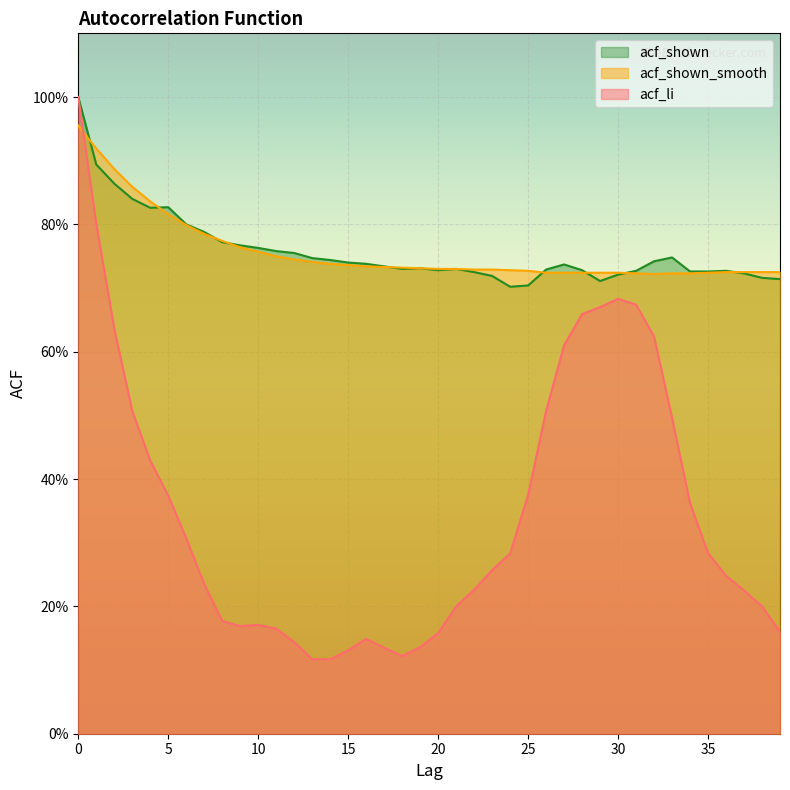

List the series in order of their peak value, highest first.

acf_li, acf_shown, acf_shown_smooth